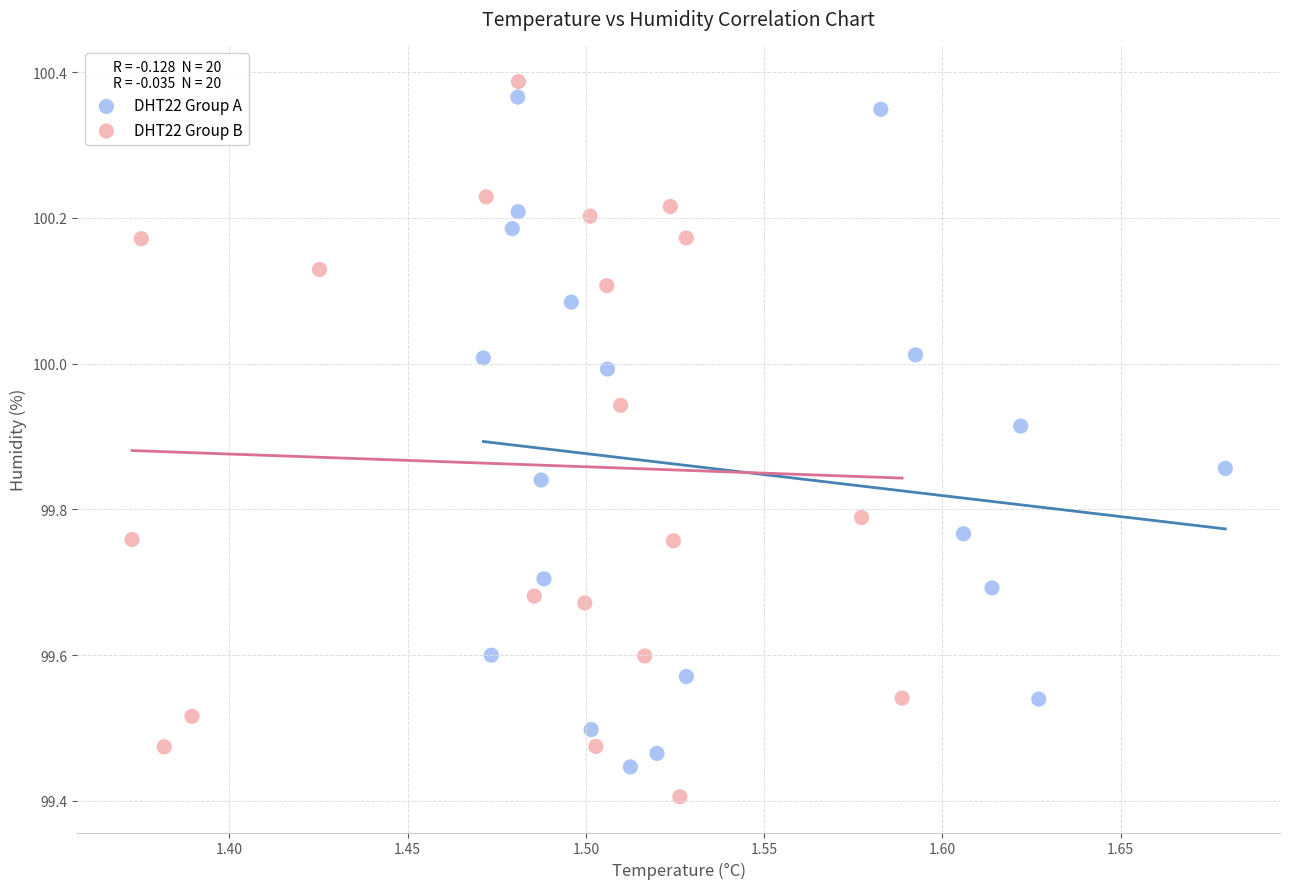

Which series reaches the minimum Y coordinate?

DHT22 Group B